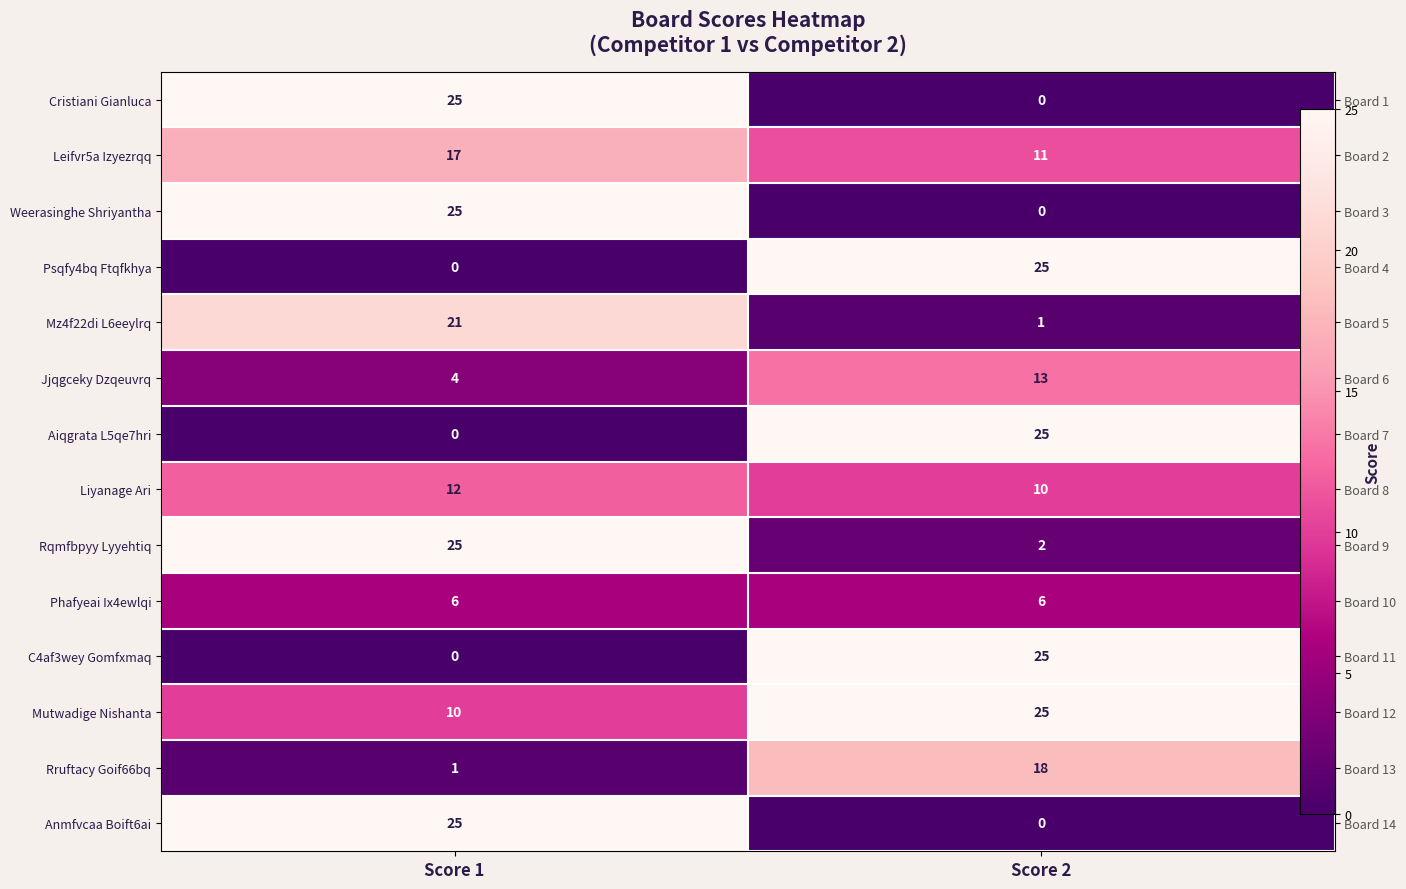

At which label does Phafyeai Ix4ewlqi reach its peak?

Score 1